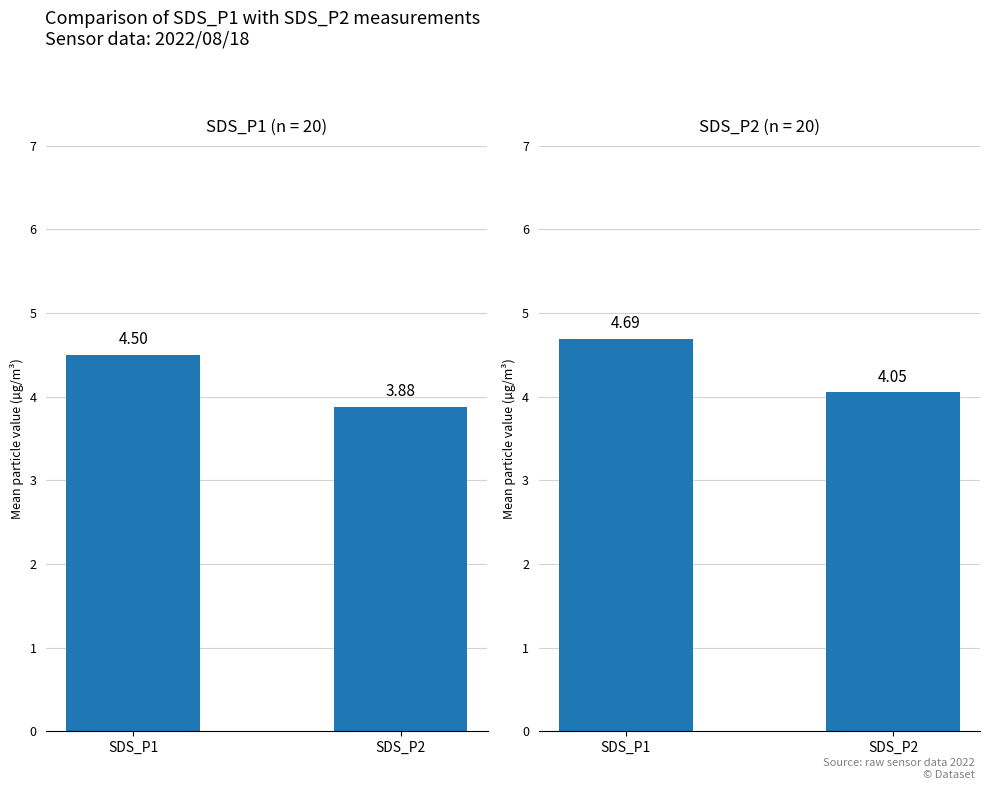

Rank the series by their average value, from lowest to highest.

SDS_P1, SDS_P2